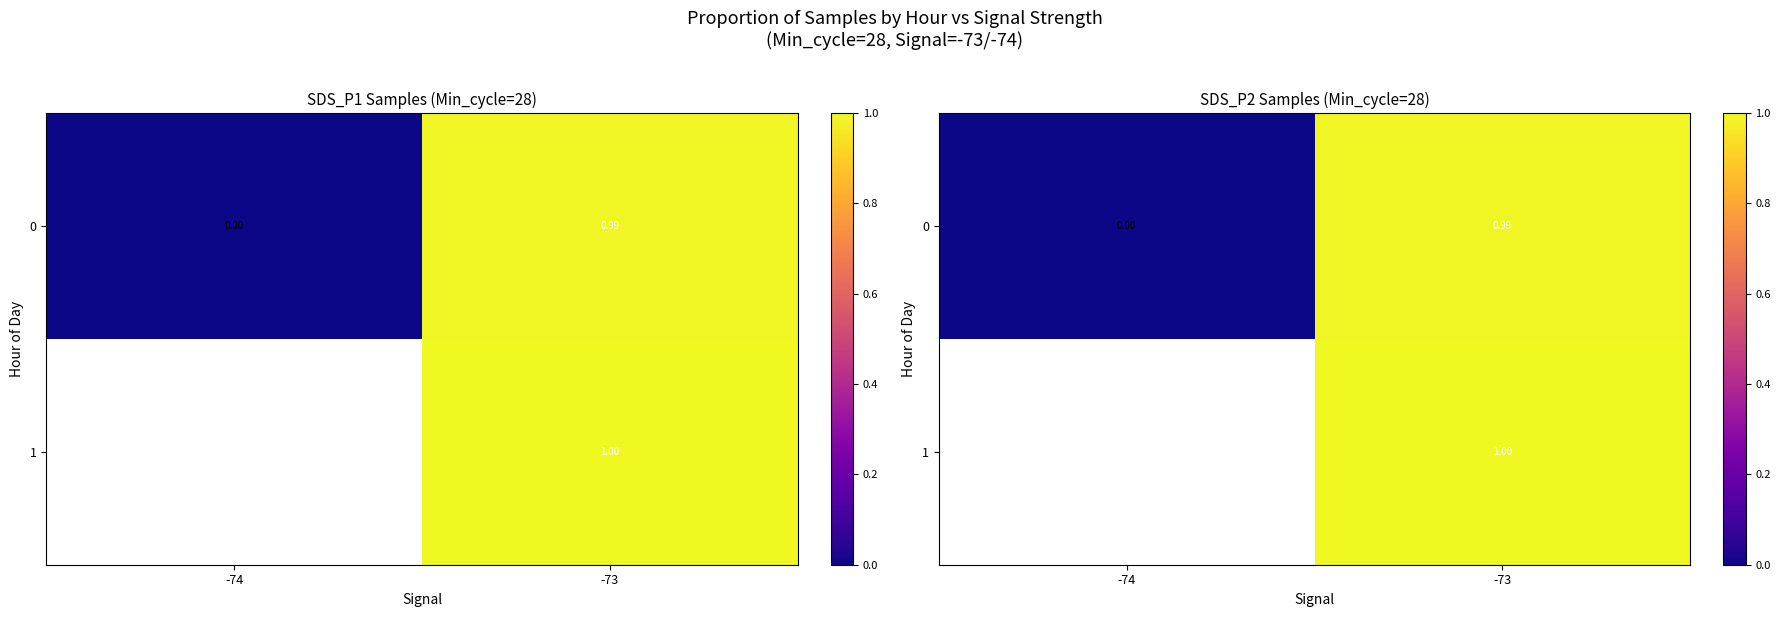

How many positive values does the 0 series have?

1